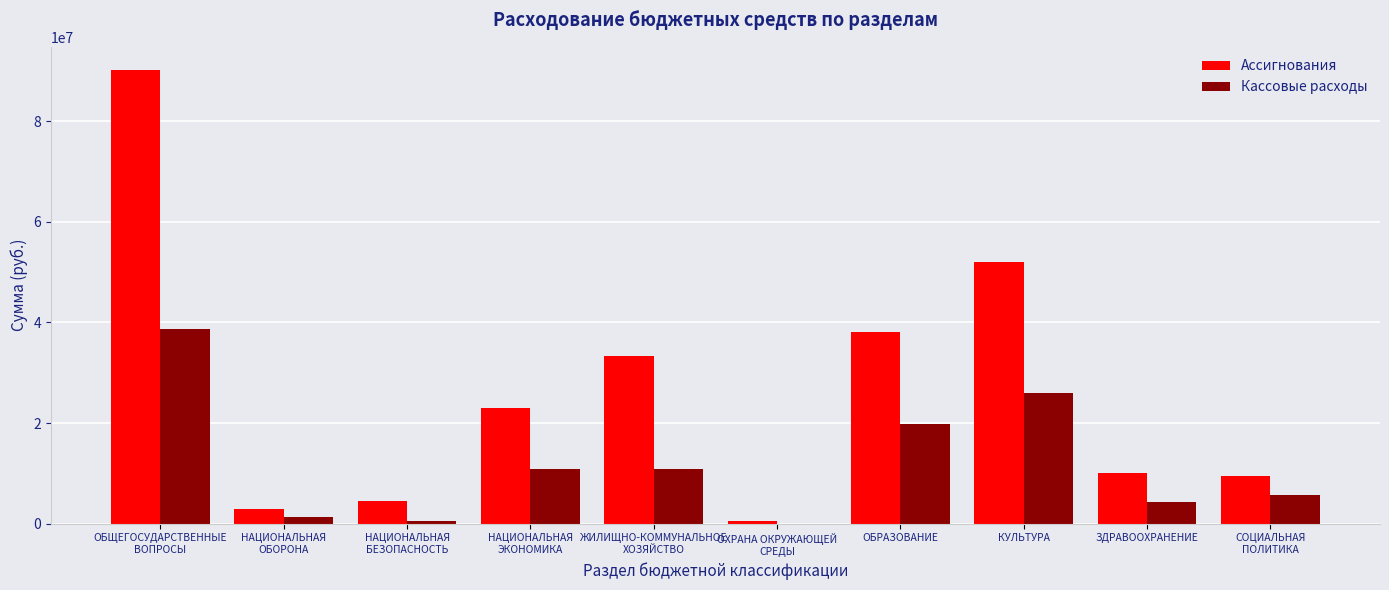

Between ОБРАЗОВАНИЕ and КУЛЬТУРА, which series saw the biggest shift?

Ассигнования